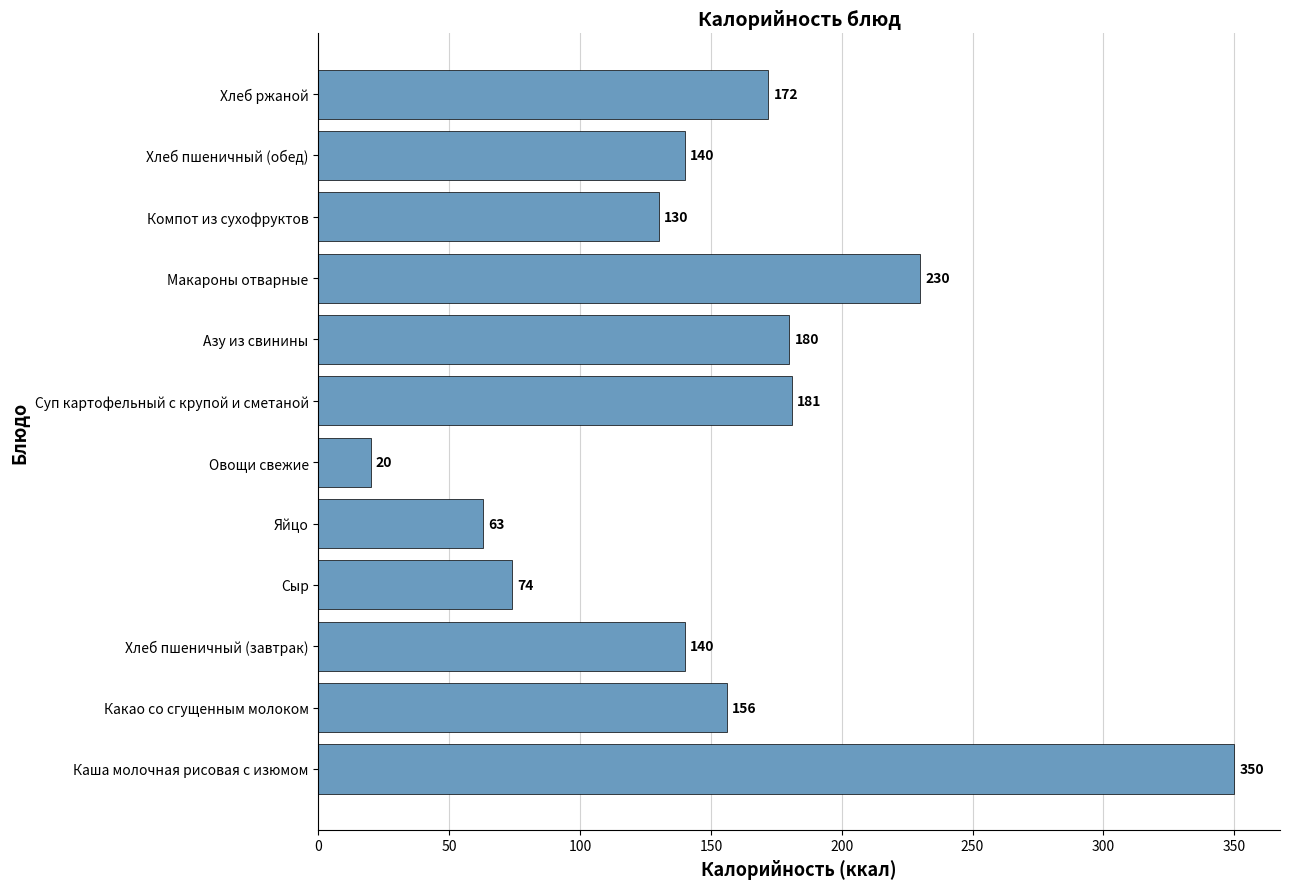

What is the sum of the values at Азу из свинины and Хлеб ржаной?

352